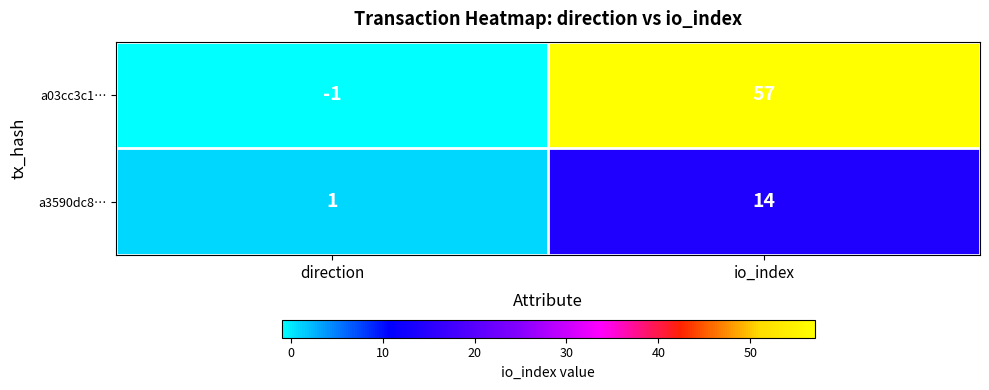

How many categories are shown in the chart?

2